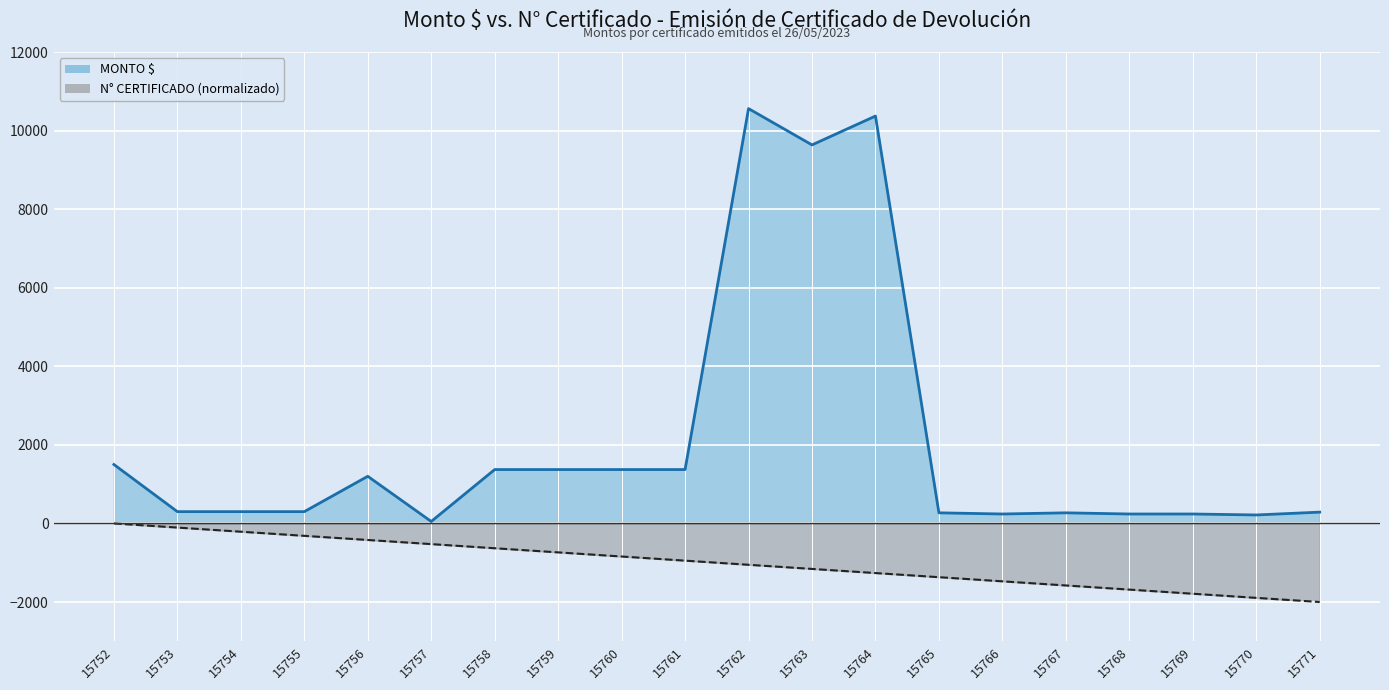

Which category has the lowest value in the N° CERTIFICADO series?

15771